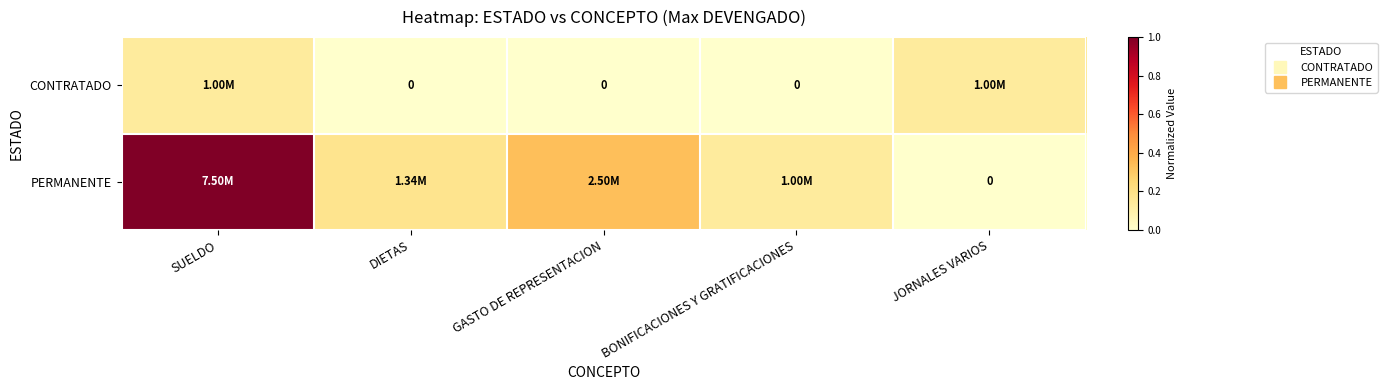

Is the value of PERMANENTE at SUELDO greater than the value of CONTRATADO at BONIFICACIONES Y GRATIFICACIONES?

Yes